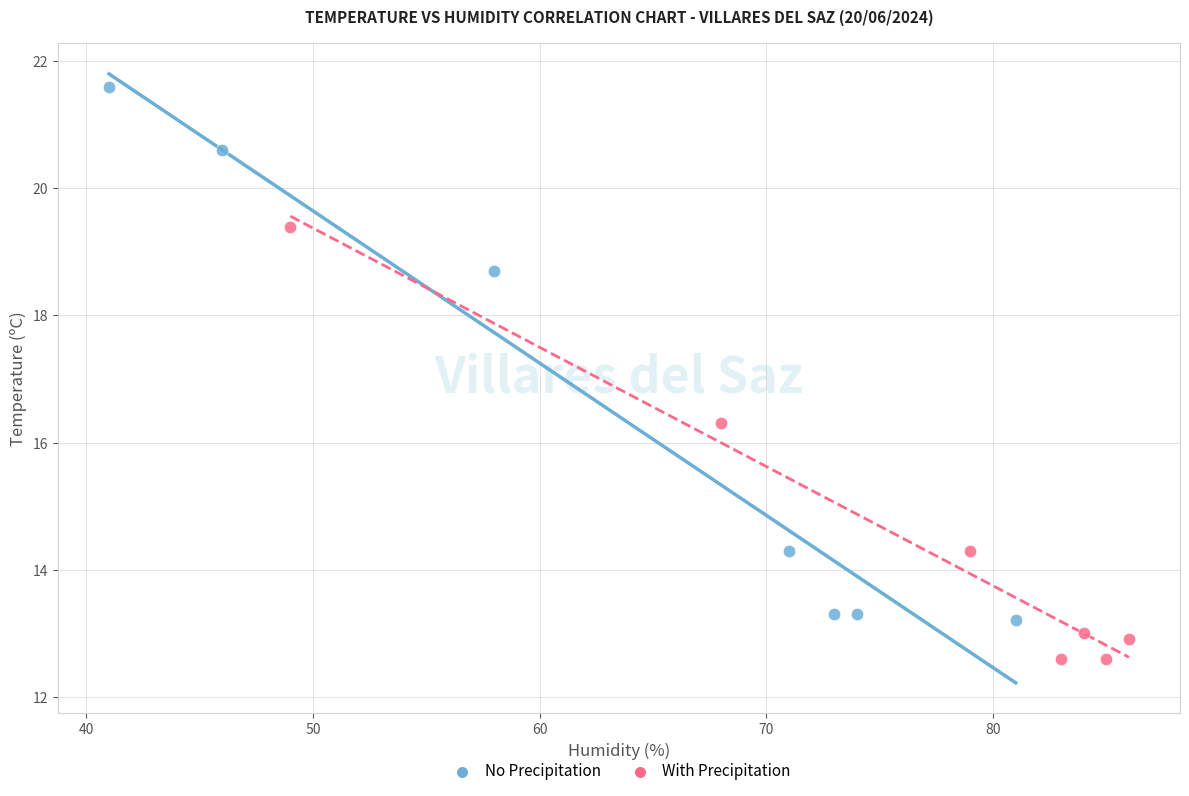

Which series reaches the maximum Y coordinate?

No Precipitation